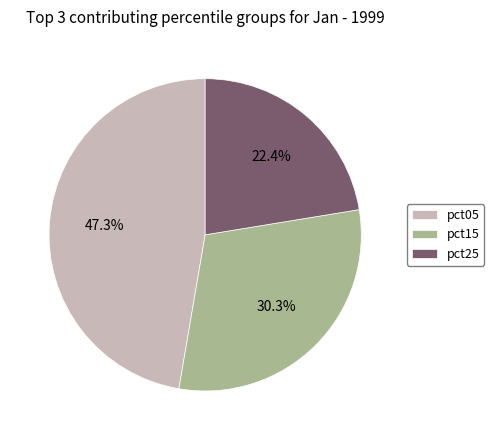

What portion of the pie excludes pct25?

77.6%